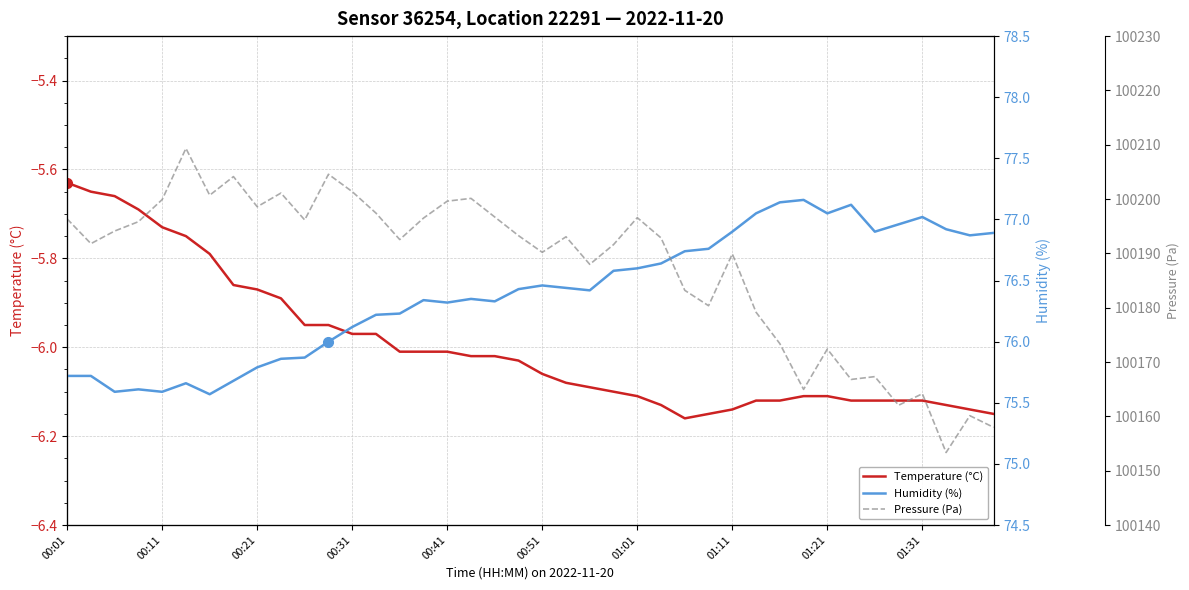

What is the difference between the maximum and second lowest values in the Temperature (°C) series?

0.5